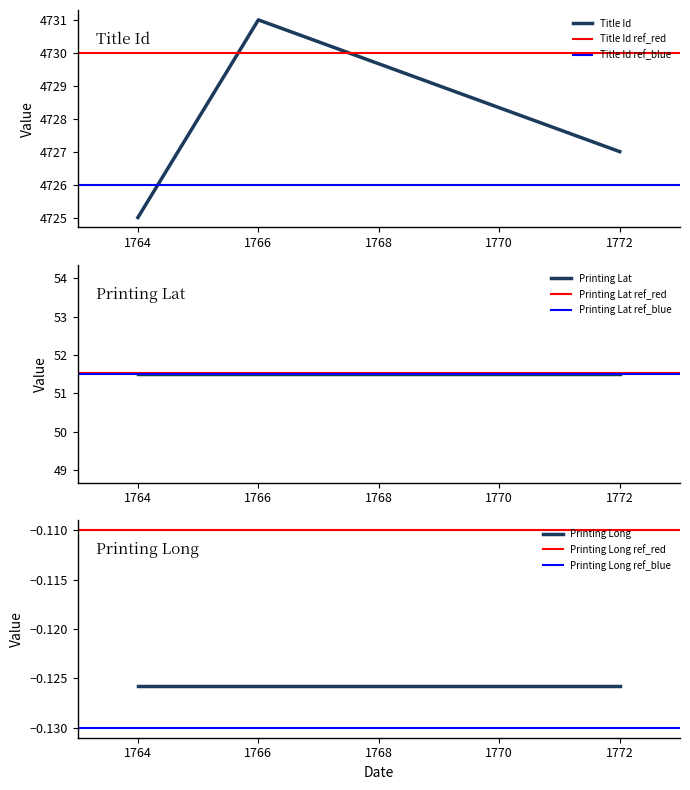

Which category has the lowest value in the Title Id series?

1764